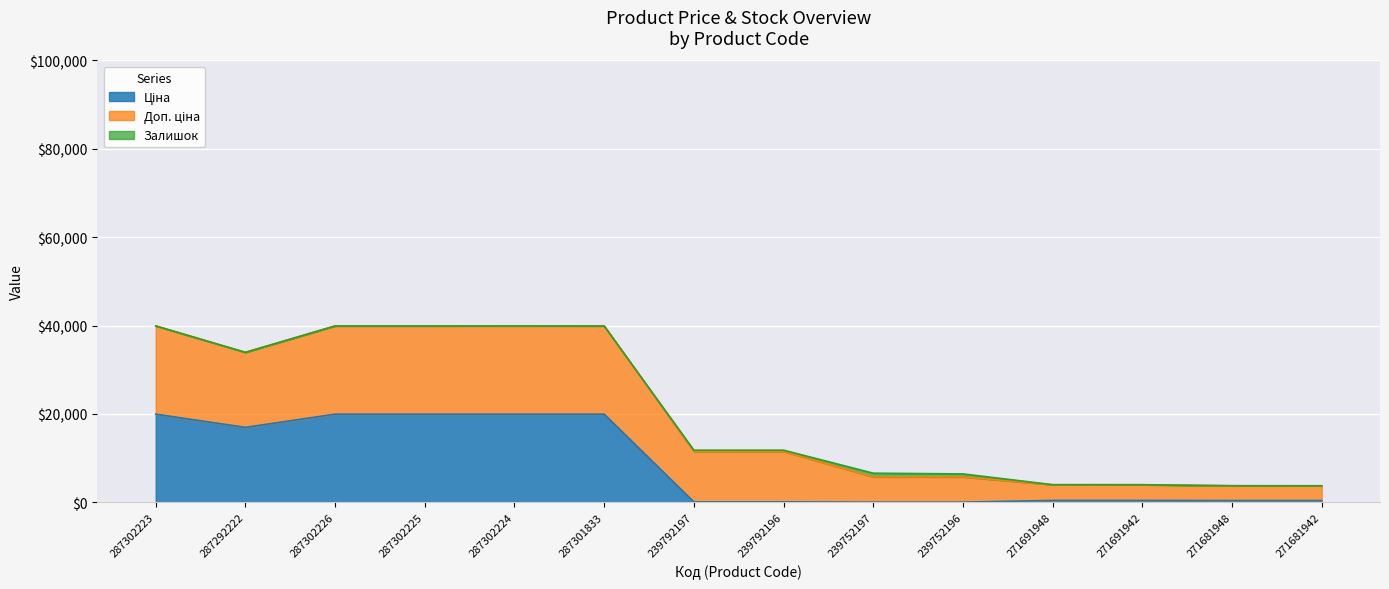

What is the label of the 7th point from the left?

239792197